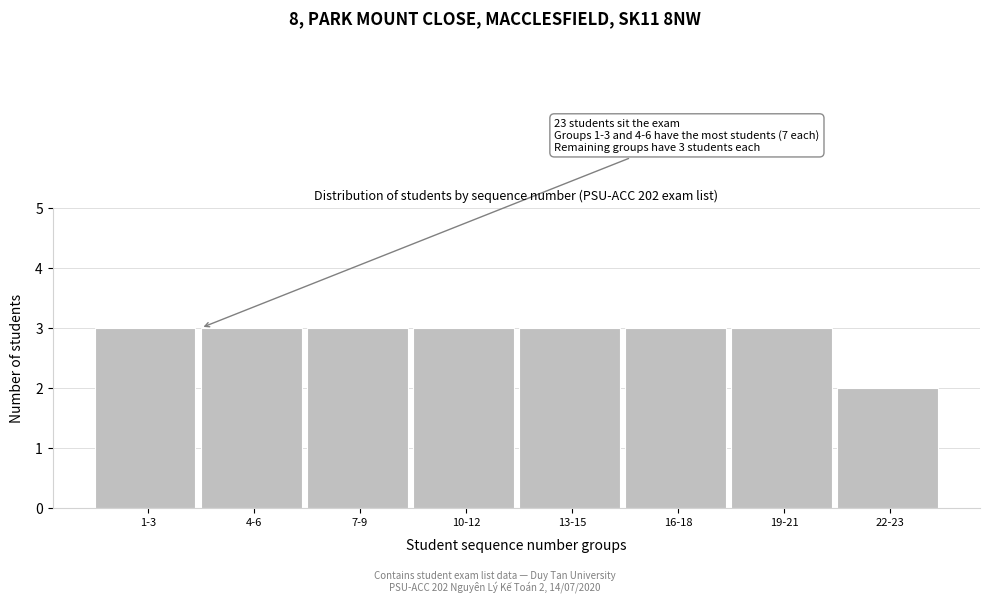

Reading left to right, what are all the values shown in this chart?

3	3	3	3	3	3	3	2